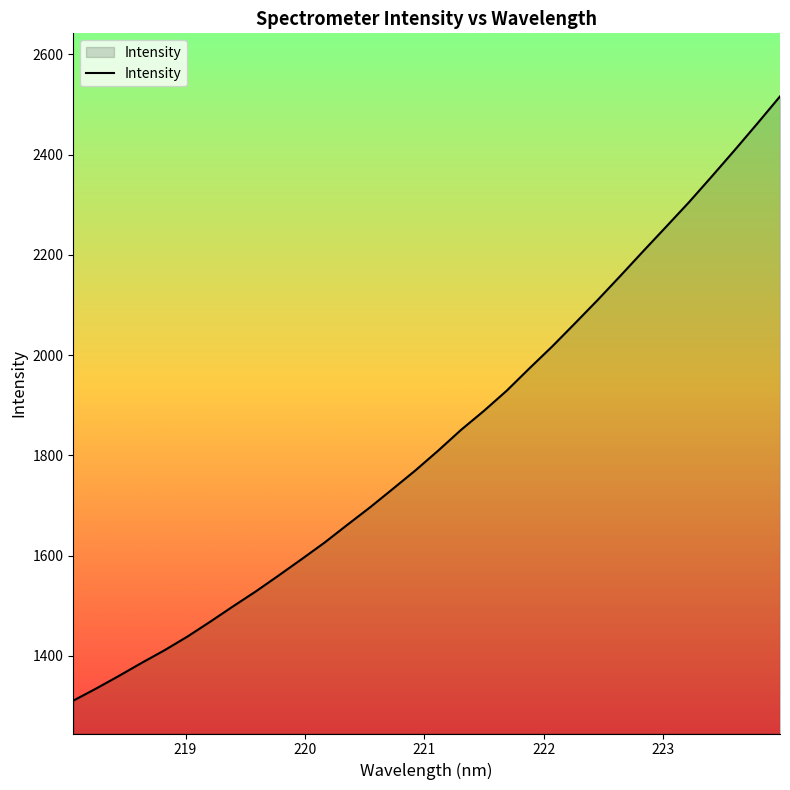

What is the difference between the maximum and minimum values?

1205.0